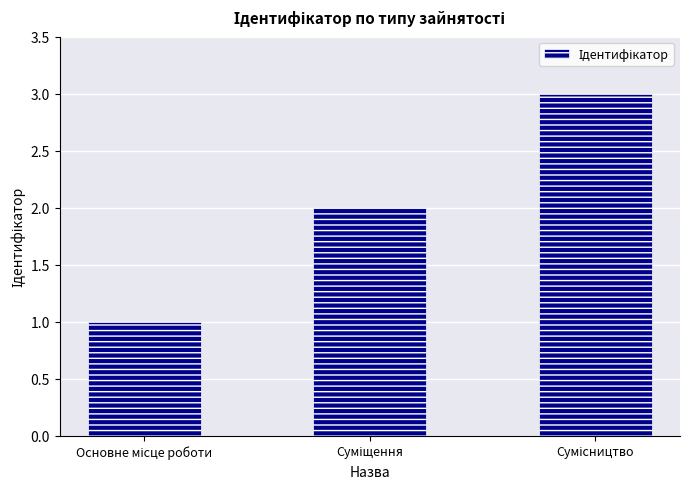

What is the value of the 2nd bar from the left?

2